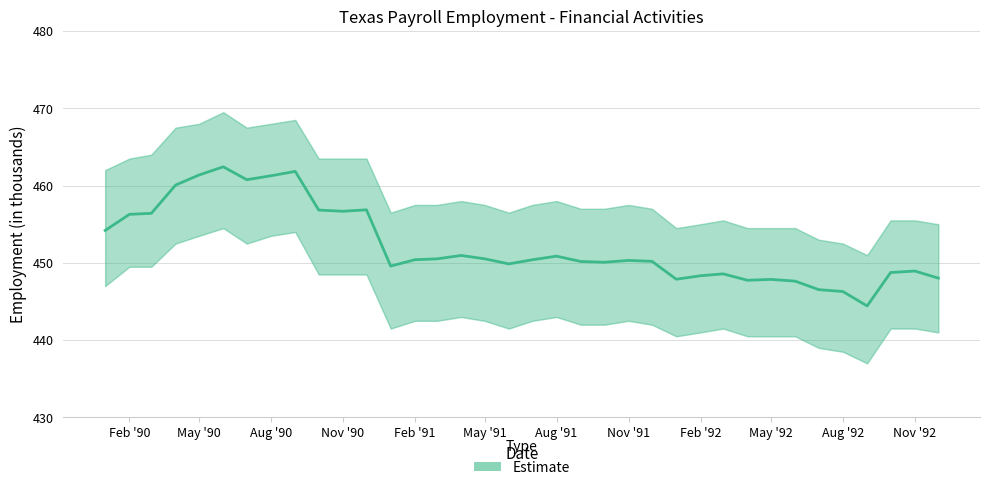

What is the change in value from 1990-07-01 to 1991-08-01?

-9.9